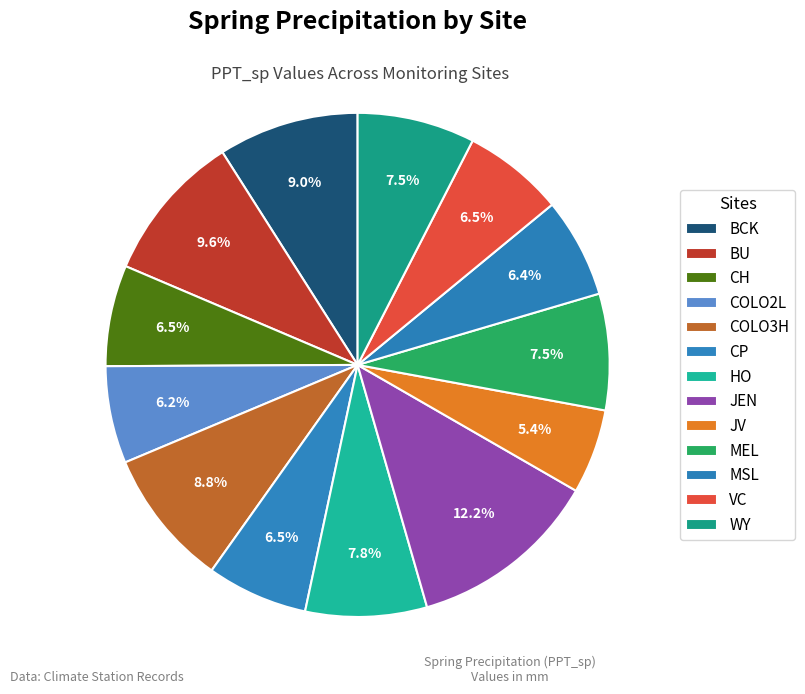

Count the number of slices in the pie.

13